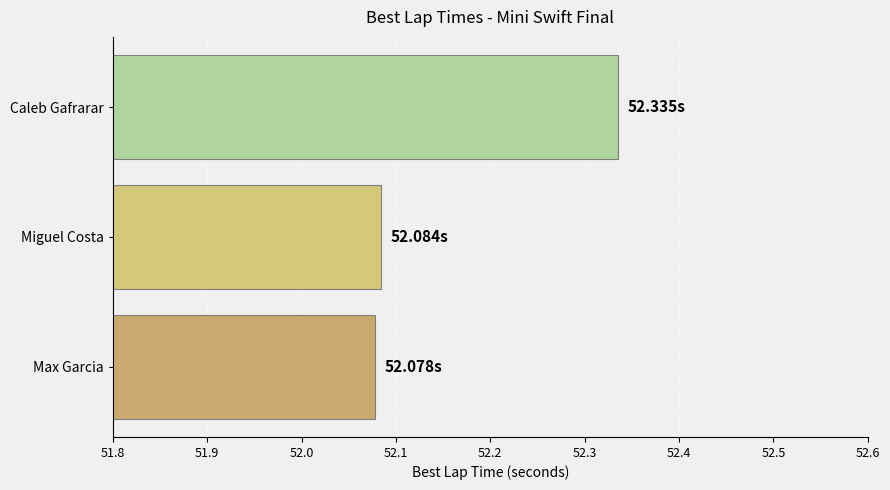

What is the change in value from Miguel Costa to Caleb Gafrarar?

+0.3